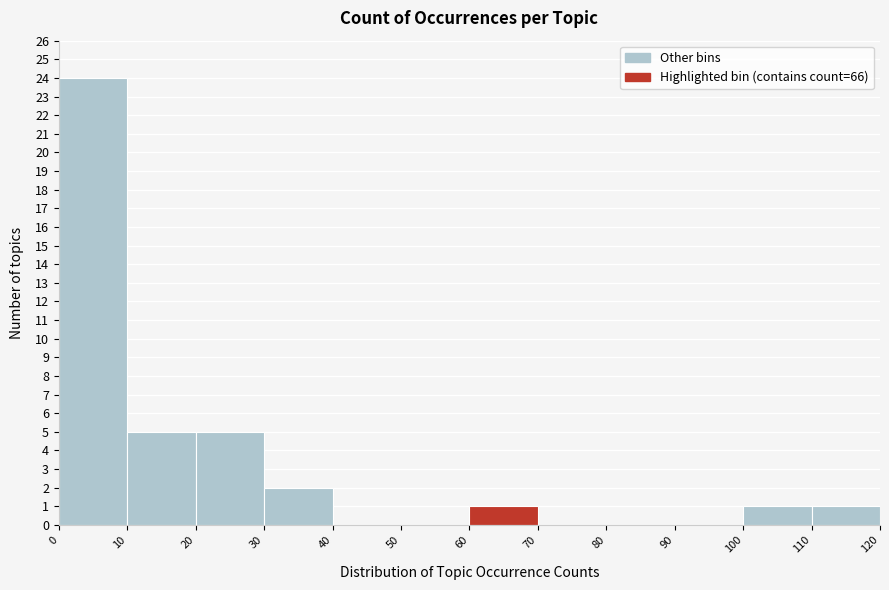

Reading left to right, transcribe this chart: for each bar, give the range it covers on the x-axis and its height. The values are not printed on the chart, so give them approximately, as read against the axis.

0 to 10: 24
10 to 20: 5
20 to 30: 5
30 to 40: 2
40 to 50: 0
50 to 60: 0
60 to 70: 1
70 to 80: 0
80 to 90: 0
90 to 100: 0
100 to 110: 1
110 to 120: 1